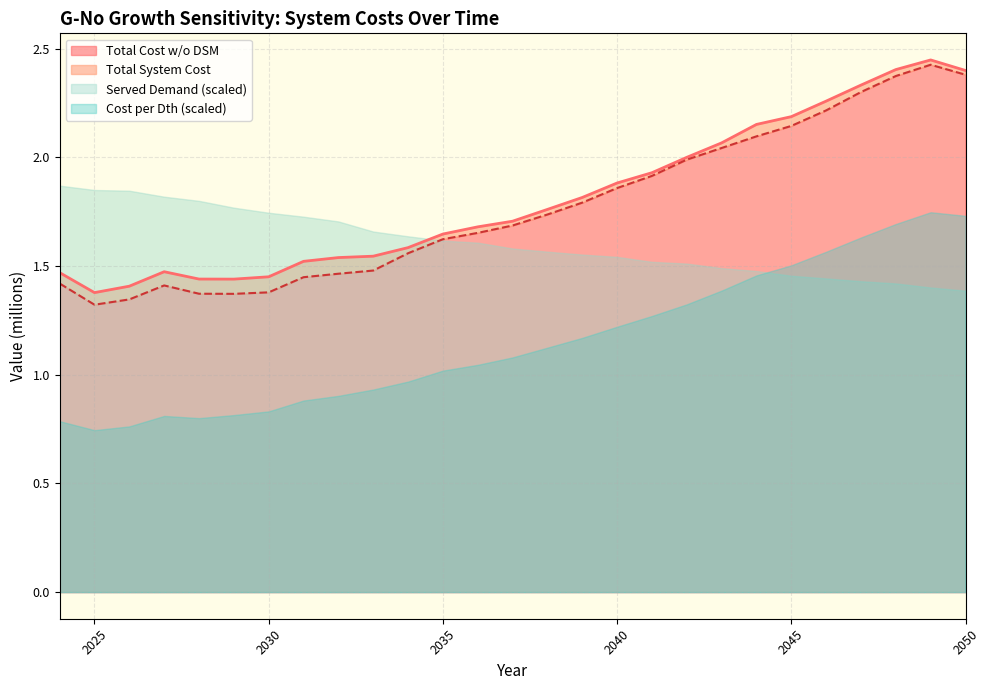

What is the highest value of the Total System Cost series?

2.4